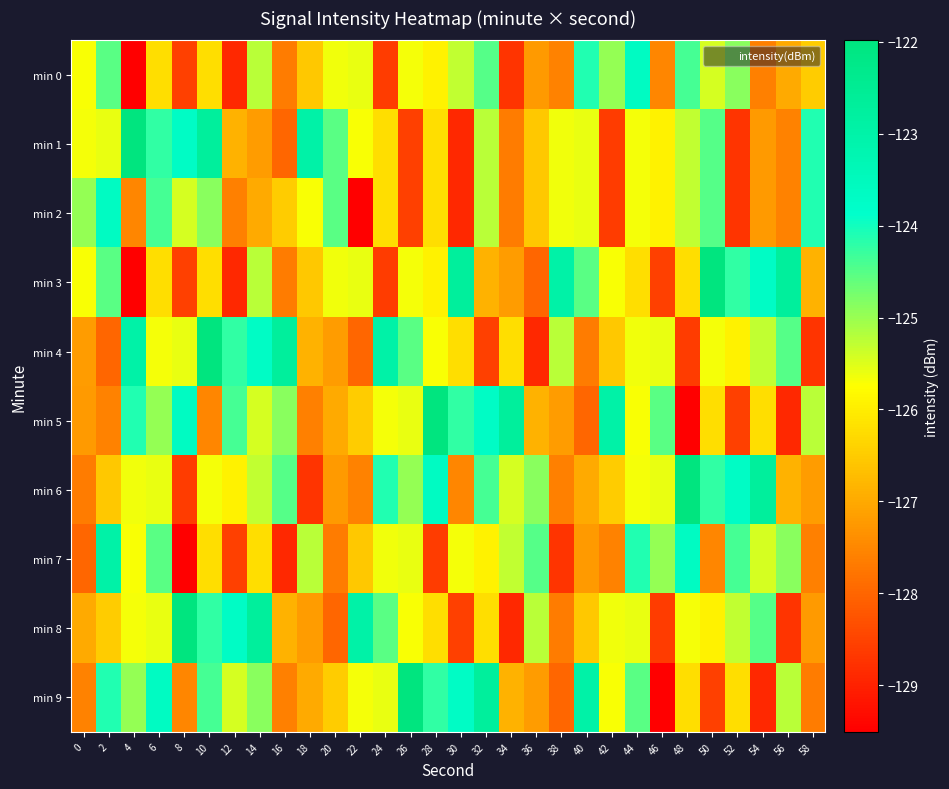

Reading left to right, extract all data points from this chart.

min 0: 0=-125.7	2=-124.5	4=-129.5	6=-126.2	8=-128.5	10=-126.2	12=-128.9	14=-125.2	16=-127.7	18=-126.5	20=-125.6	22=-125.6	24=-128.6	26=-125.7	28=-125.9	30=-125.3	32=-124.5	34=-128.7	36=-127.2	38=-127.6	40=-124.1	42=-125.0	44=-123.6	46=-127.5	48=-124.4	50=-125.4	52=-124.9	54=-127.6	56=-127.0	58=-126.5
min 1: 0=-125.7	2=-125.6	4=-122.0	6=-124.2	8=-123.7	10=-122.7	12=-126.9	14=-127.2	16=-128.0	18=-123.0	20=-124.5	22=-125.7	24=-126.2	26=-128.5	28=-126.2	30=-128.9	32=-125.2	34=-127.7	36=-126.5	38=-125.6	40=-125.6	42=-128.6	44=-125.7	46=-125.9	48=-125.3	50=-124.5	52=-128.7	54=-127.2	56=-127.6	58=-124.1
min 2: 0=-125.0	2=-123.6	4=-127.5	6=-124.4	8=-125.4	10=-124.9	12=-127.6	14=-127.0	16=-126.5	18=-125.7	20=-124.5	22=-129.5	24=-126.2	26=-128.5	28=-126.2	30=-128.9	32=-125.2	34=-127.7	36=-126.5	38=-125.6	40=-125.6	42=-128.6	44=-125.7	46=-125.9	48=-125.3	50=-124.5	52=-128.7	54=-127.2	56=-127.6	58=-124.1
min 3: 0=-125.7	2=-124.5	4=-129.5	6=-126.2	8=-128.5	10=-126.2	12=-128.9	14=-125.2	16=-127.7	18=-126.5	20=-125.6	22=-125.6	24=-128.6	26=-125.7	28=-125.9	30=-122.7	32=-126.9	34=-127.2	36=-128.0	38=-123.0	40=-124.5	42=-125.7	44=-126.2	46=-128.5	48=-126.2	50=-122.0	52=-124.2	54=-123.7	56=-122.7	58=-126.9
min 4: 0=-127.2	2=-128.0	4=-123.0	6=-125.7	8=-125.6	10=-122.0	12=-124.2	14=-123.7	16=-122.7	18=-126.9	20=-127.2	22=-128.0	24=-123.0	26=-124.5	28=-125.7	30=-126.2	32=-128.5	34=-126.2	36=-128.9	38=-125.2	40=-127.7	42=-126.5	44=-125.6	46=-125.6	48=-128.6	50=-125.7	52=-125.9	54=-125.3	56=-124.5	58=-128.7
min 5: 0=-127.2	2=-127.6	4=-124.1	6=-125.0	8=-123.6	10=-127.5	12=-124.4	14=-125.4	16=-124.9	18=-127.6	20=-127.0	22=-126.5	24=-125.7	26=-125.6	28=-122.0	30=-124.2	32=-123.7	34=-122.7	36=-126.9	38=-127.2	40=-128.0	42=-123.0	44=-125.7	46=-124.5	48=-129.5	50=-126.2	52=-128.5	54=-126.2	56=-128.9	58=-125.2
min 6: 0=-127.7	2=-126.5	4=-125.6	6=-125.6	8=-128.6	10=-125.7	12=-125.9	14=-125.3	16=-124.5	18=-128.7	20=-127.2	22=-127.6	24=-124.1	26=-125.0	28=-123.6	30=-127.5	32=-124.4	34=-125.4	36=-124.9	38=-127.6	40=-127.0	42=-126.5	44=-125.7	46=-125.6	48=-122.0	50=-124.2	52=-123.7	54=-122.7	56=-126.9	58=-127.2
min 7: 0=-128.0	2=-123.0	4=-125.7	6=-124.5	8=-129.5	10=-126.2	12=-128.5	14=-126.2	16=-128.9	18=-125.2	20=-127.7	22=-126.5	24=-125.6	26=-125.6	28=-128.6	30=-125.7	32=-125.9	34=-125.3	36=-124.5	38=-128.7	40=-127.2	42=-127.6	44=-124.1	46=-125.0	48=-123.6	50=-127.5	52=-124.4	54=-125.4	56=-124.9	58=-127.6
min 8: 0=-127.0	2=-126.5	4=-125.7	6=-125.6	8=-122.0	10=-124.2	12=-123.7	14=-122.7	16=-126.9	18=-127.2	20=-128.0	22=-123.0	24=-124.5	26=-125.7	28=-126.2	30=-128.5	32=-126.2	34=-128.9	36=-125.2	38=-127.7	40=-126.5	42=-125.6	44=-125.6	46=-128.6	48=-125.7	50=-125.9	52=-125.3	54=-124.5	56=-128.7	58=-127.2
min 9: 0=-127.6	2=-124.1	4=-125.0	6=-123.6	8=-127.5	10=-124.4	12=-125.4	14=-124.9	16=-127.6	18=-127.0	20=-126.5	22=-125.7	24=-125.6	26=-122.0	28=-124.2	30=-123.7	32=-122.7	34=-126.9	36=-127.2	38=-128.0	40=-123.0	42=-125.7	44=-124.5	46=-129.5	48=-126.2	50=-128.5	52=-126.2	54=-128.9	56=-125.2	58=-127.7